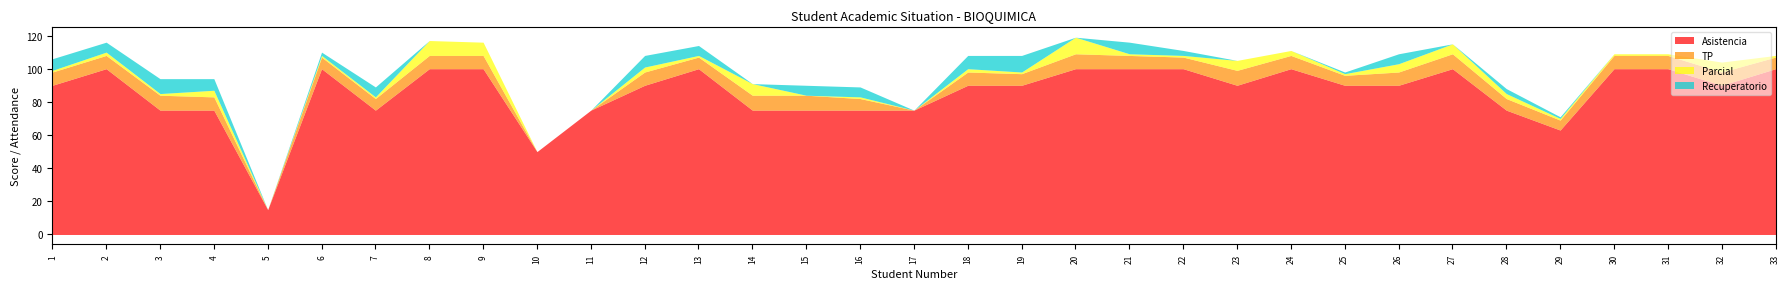

The value of Parcial at 14 is 7. True or false?

True